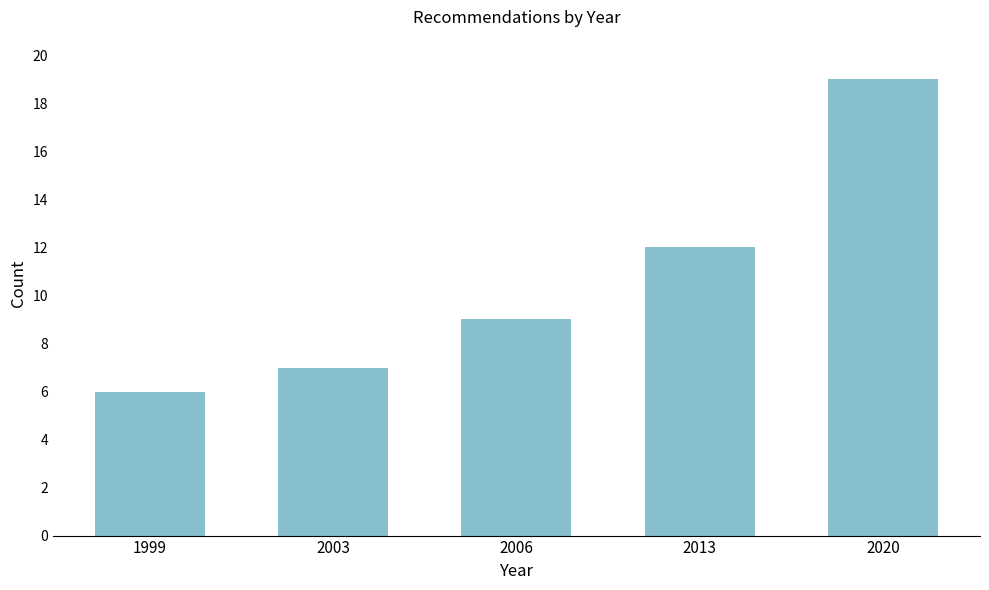

Reading left to right, what are all the values shown in this chart?

1999=6	2003=7	2006=9	2013=12	2020=19